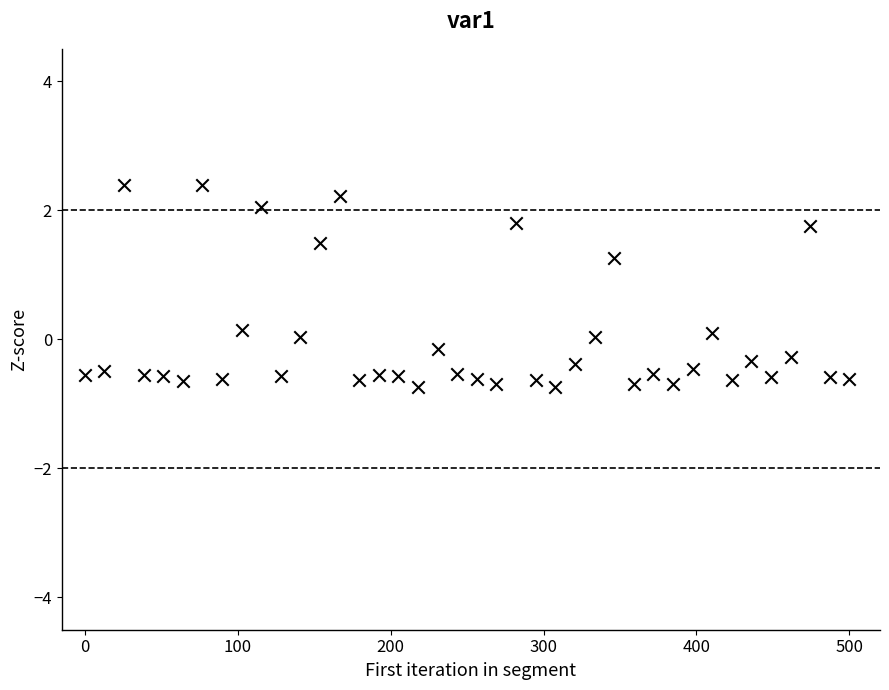

What is the range of X values (max minus min)?

500.0